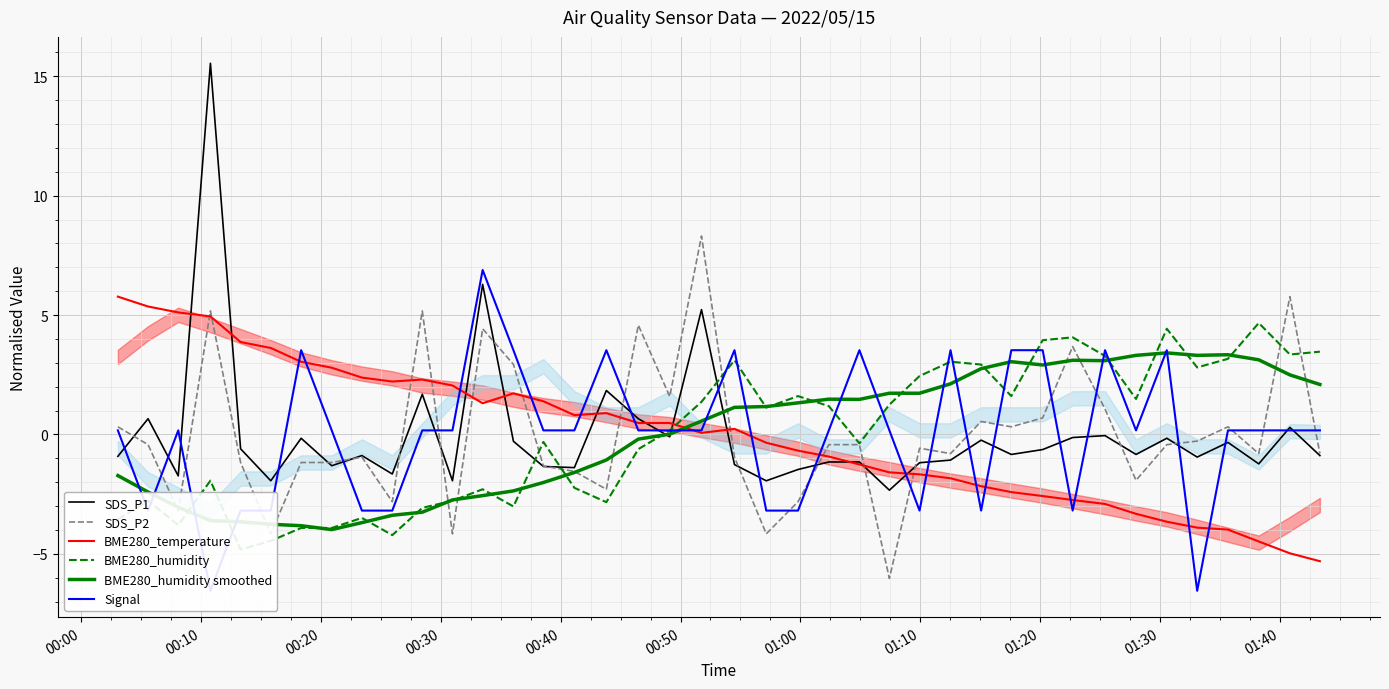

How many values in the BME280_temperature series are below 0?

19